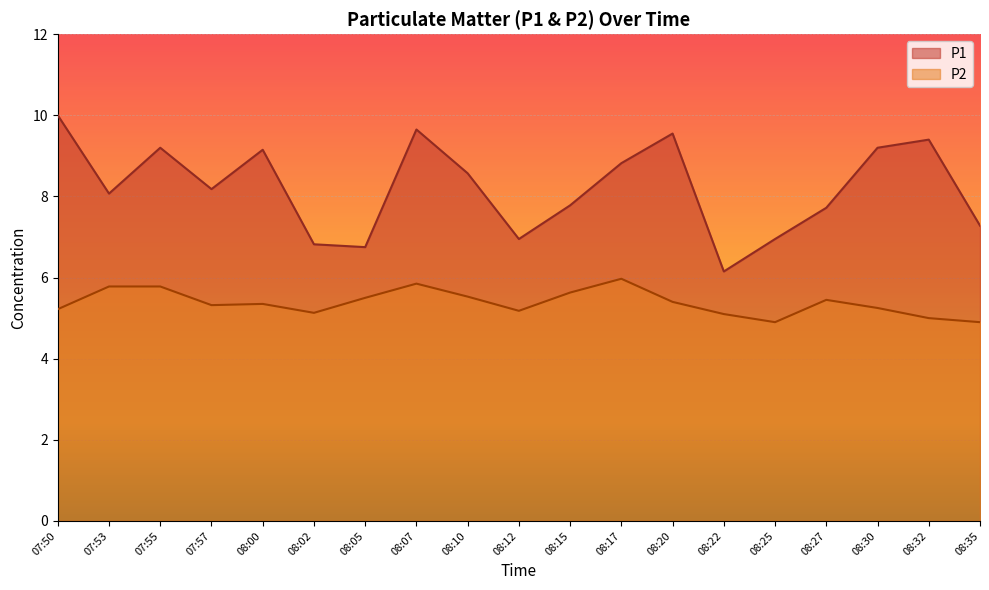

What are all the series names shown in the legend?

P1, P2